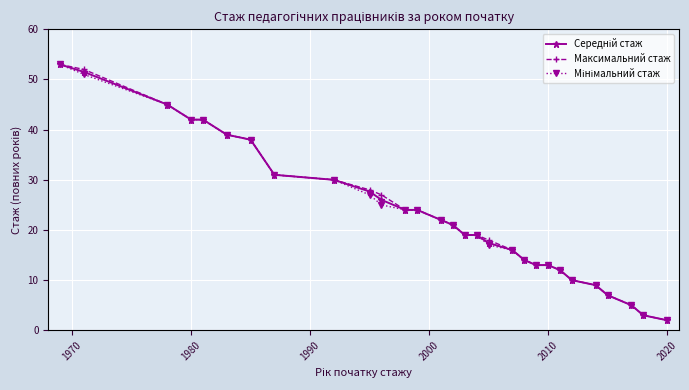

What is the minimum value shown in the chart?

2.0